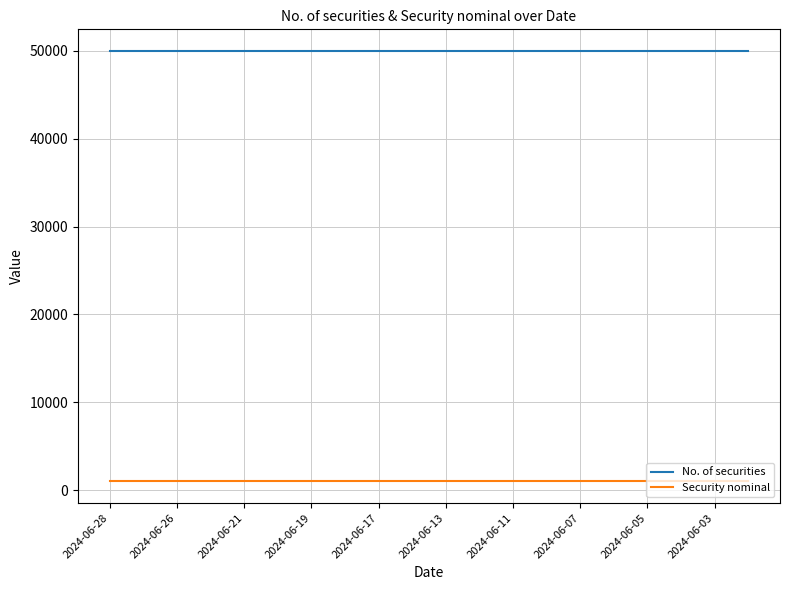

What is the lowest value of the Security nominal series?

1000